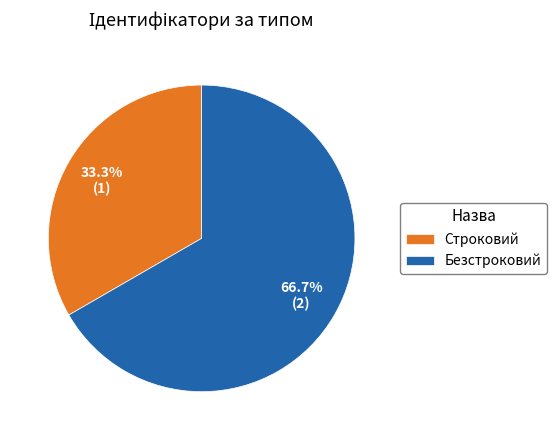

How many slices are in this pie chart?

2